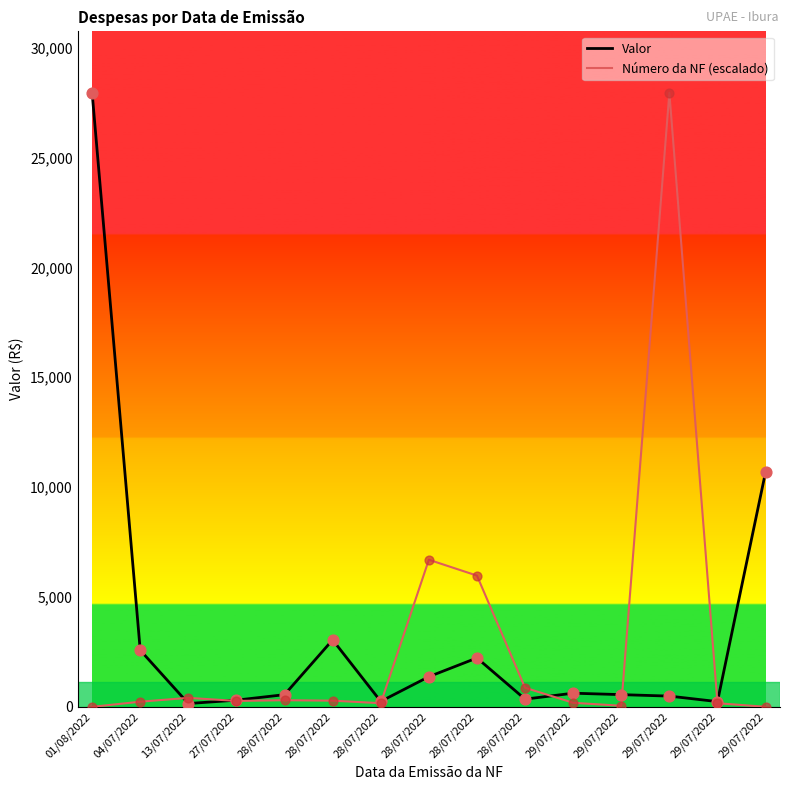

Is the value of Número da NF (escalado) at 28/07/2022 greater than the value of Valor at 04/07/2022?

No